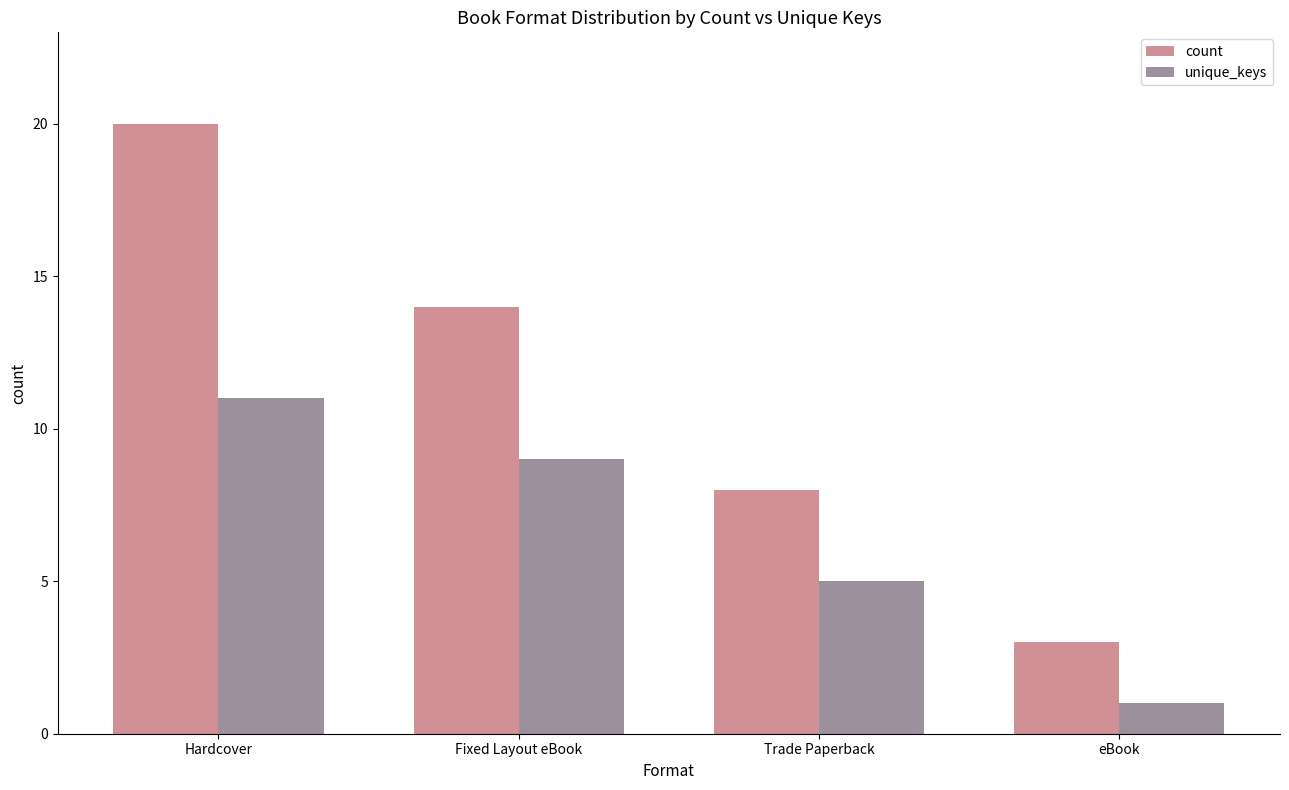

What is the value of the unique_keys bar at the 2nd from the left?

9